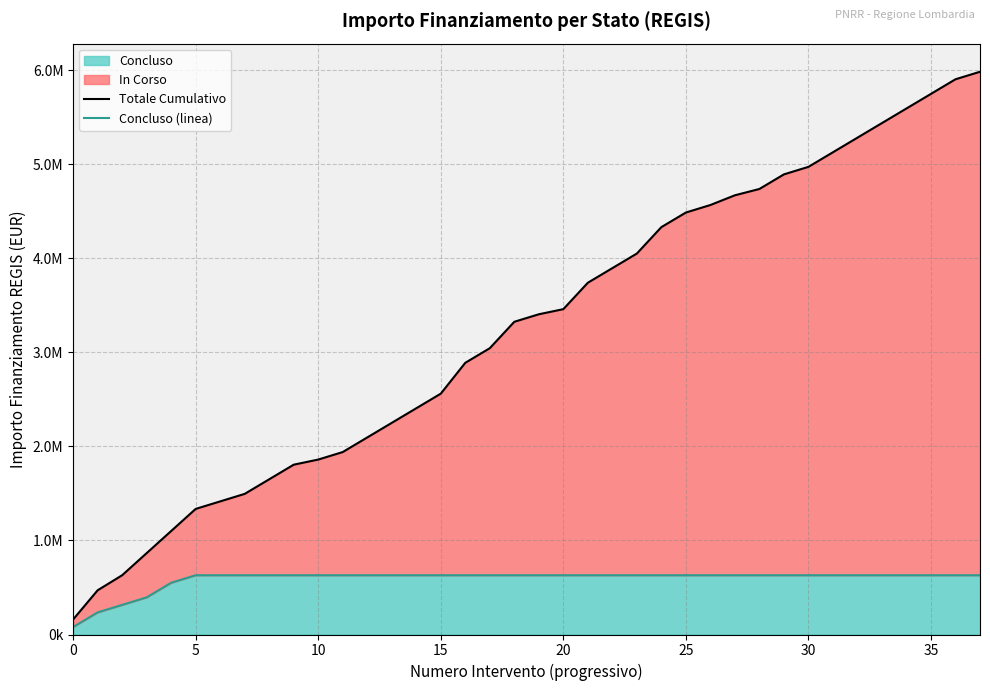

Is the value of Concluso (linea) at 5 greater than the value of Totale Cumulativo at 0?

Yes